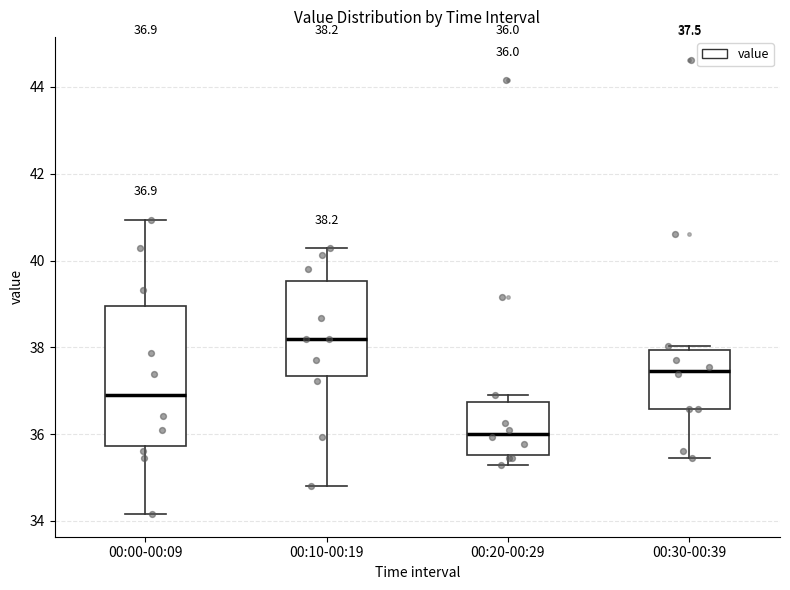

Which box's median line is the lowest?

00:20-00:29